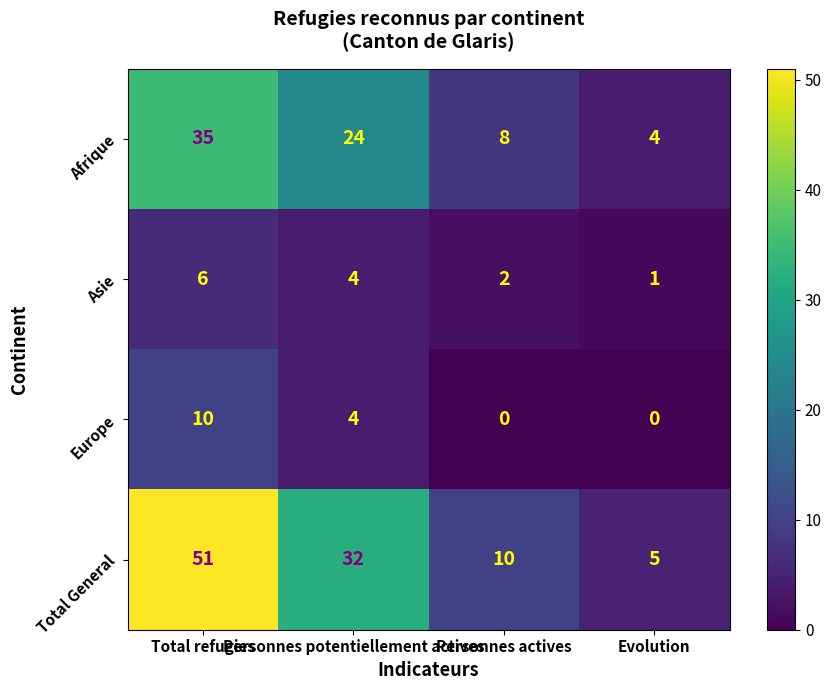

Between Total refugies and Personnes actives, which series saw the biggest shift?

Total General